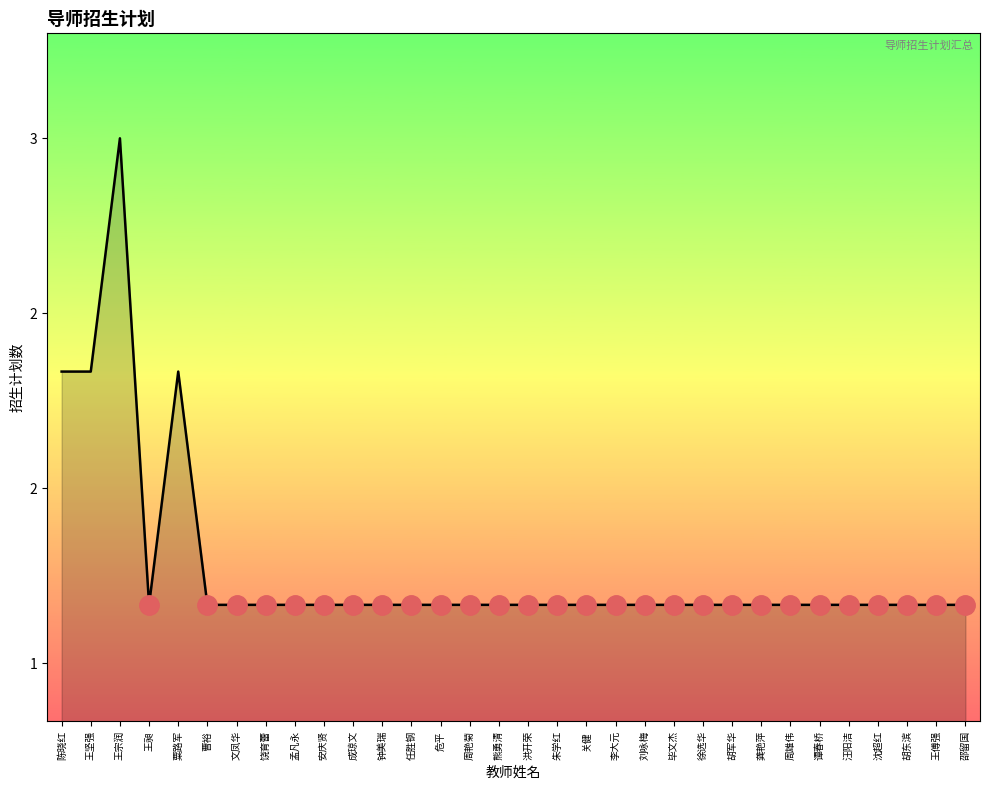

The chart shows a value of 2 at 刘咏梅. True or false?

False